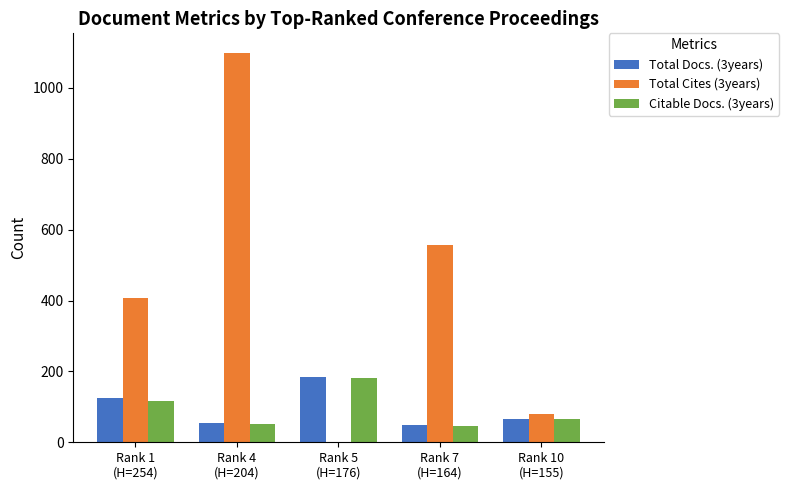

Which series has the largest total across all categories?

Total Cites (3years)